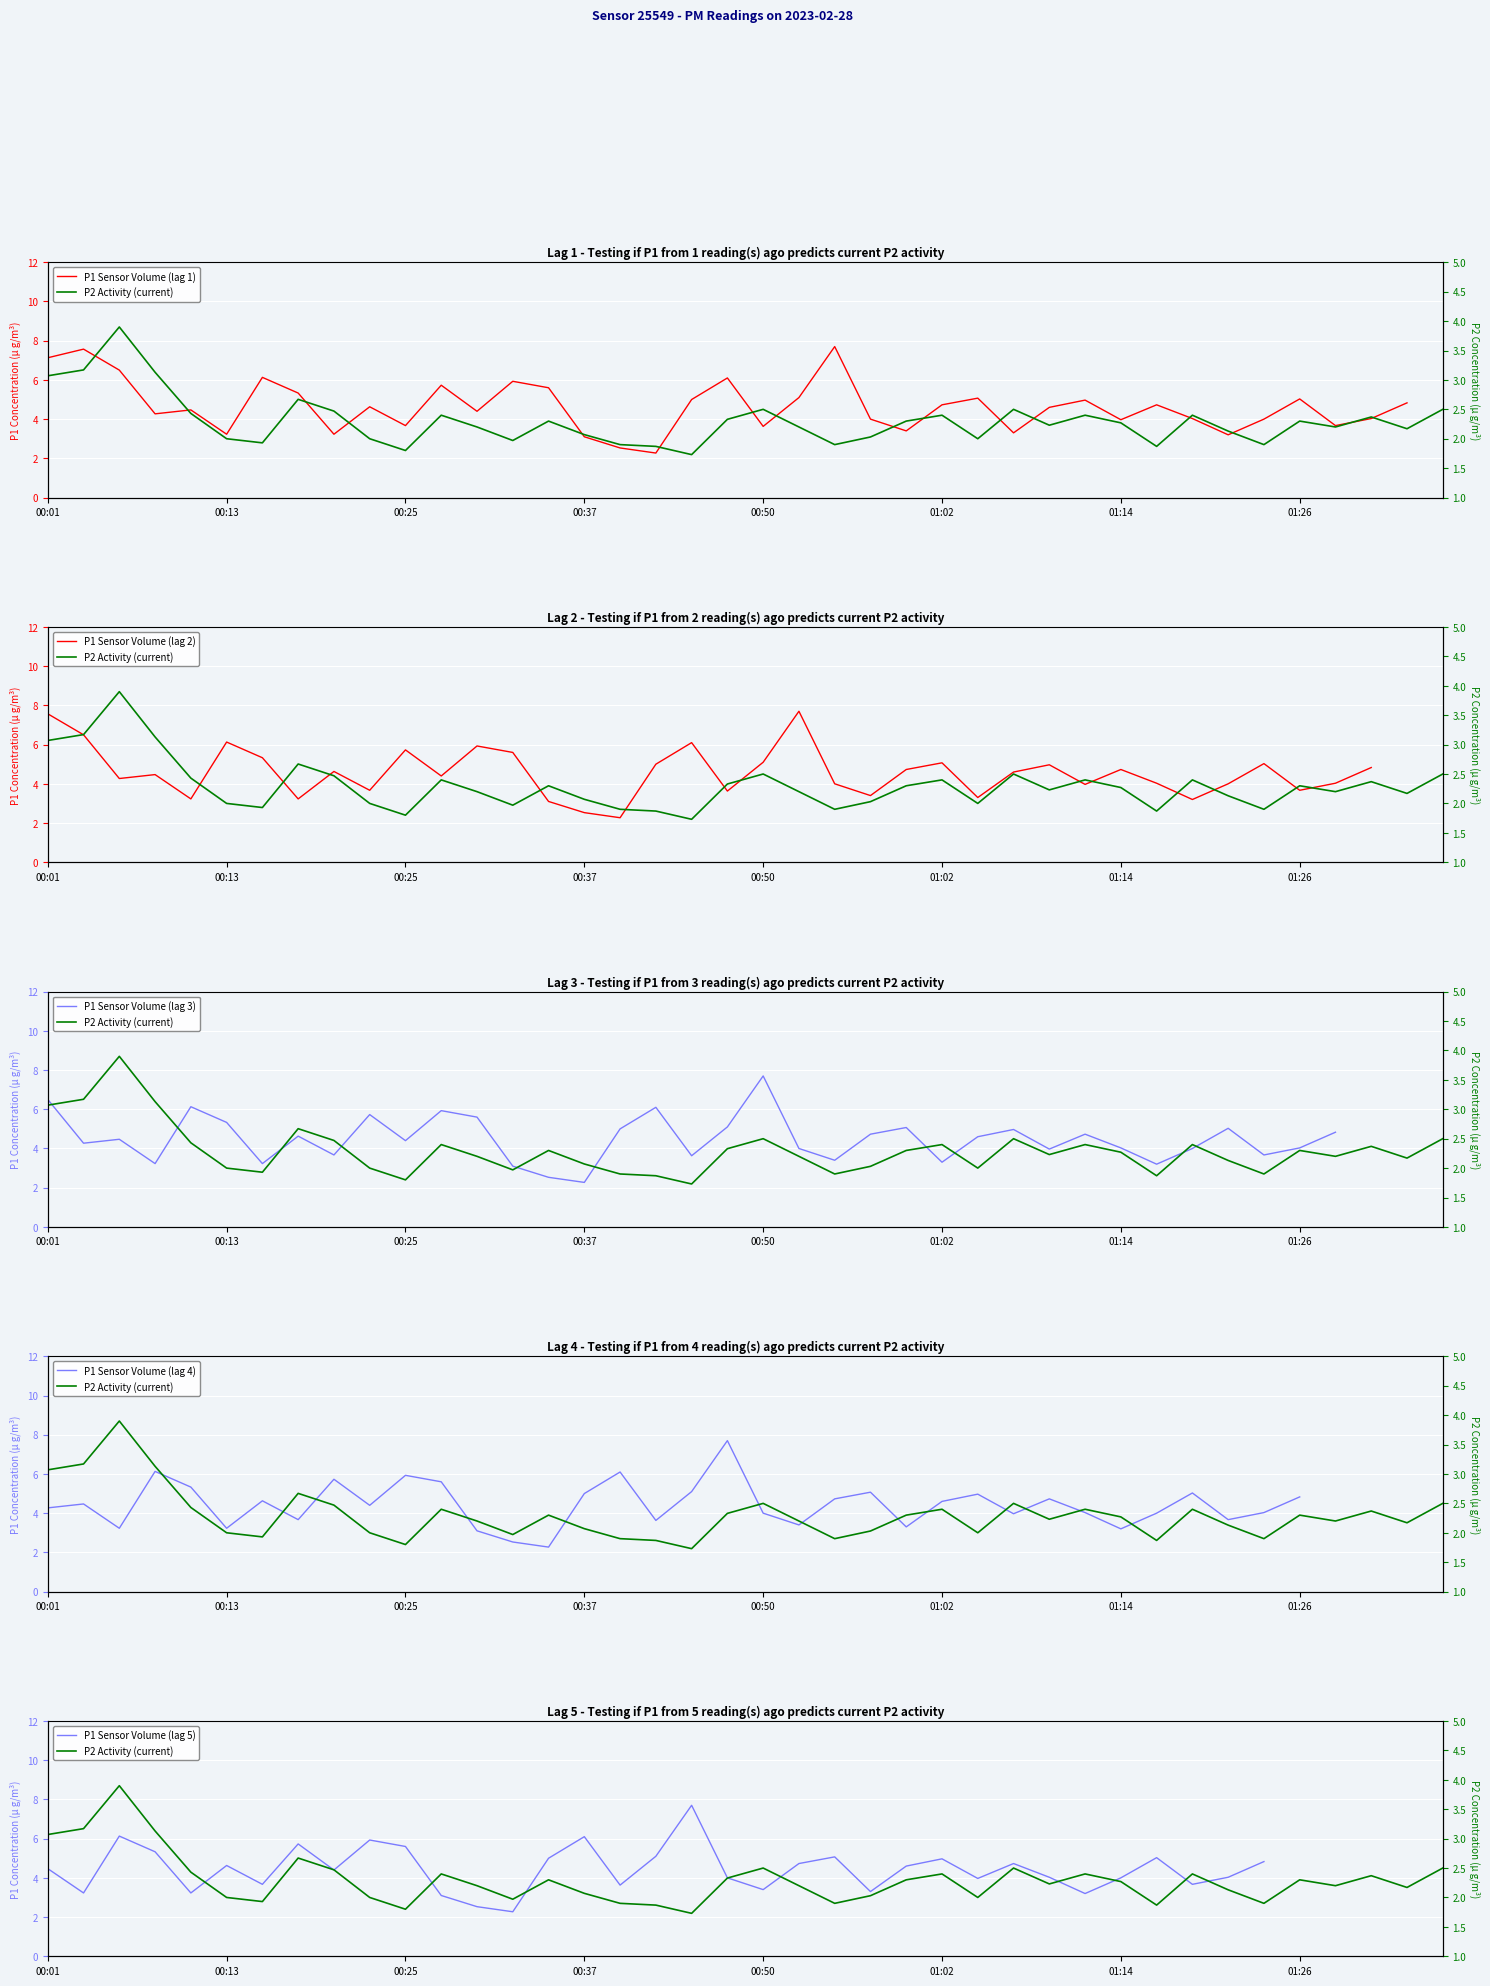

Reading left to right, list all the values displayed in this chart.

00:01=3.1	00:03=3.2	00:06=3.9	00:08=3.1	00:10=2.4	00:13=2.0	00:16=1.9	00:18=2.7	00:20=2.5	00:23=2.0	00:25=1.8	00:28=2.4	00:30=2.2	00:33=2.0	00:35=2.3	00:37=2.1	00:40=1.9	00:42=1.9	00:45=1.7	00:47=2.3	00:50=2.5	00:52=2.2	00:54=1.9	00:57=2.0	00:59=2.3	01:02=2.4	01:04=2.0	01:07=2.5	01:09=2.2	01:11=2.4	01:14=2.3	01:16=1.9	01:19=2.4	01:21=2.1	01:24=1.9	01:26=2.3	01:28=2.2	01:31=2.4	01:33=2.2	01:36=2.5